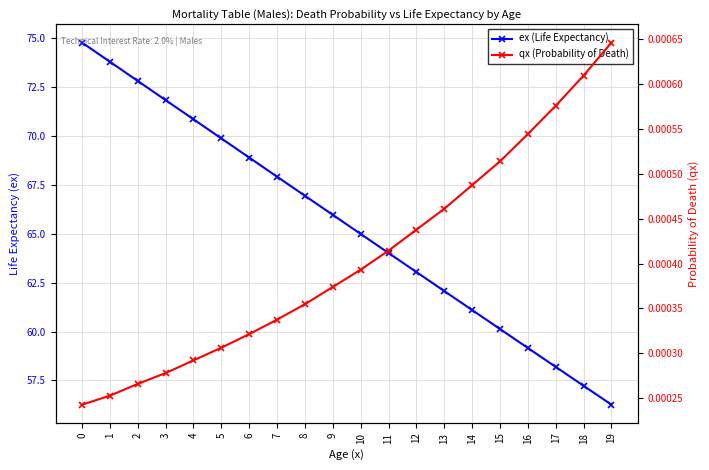

What is the greatest value displayed?

74.8